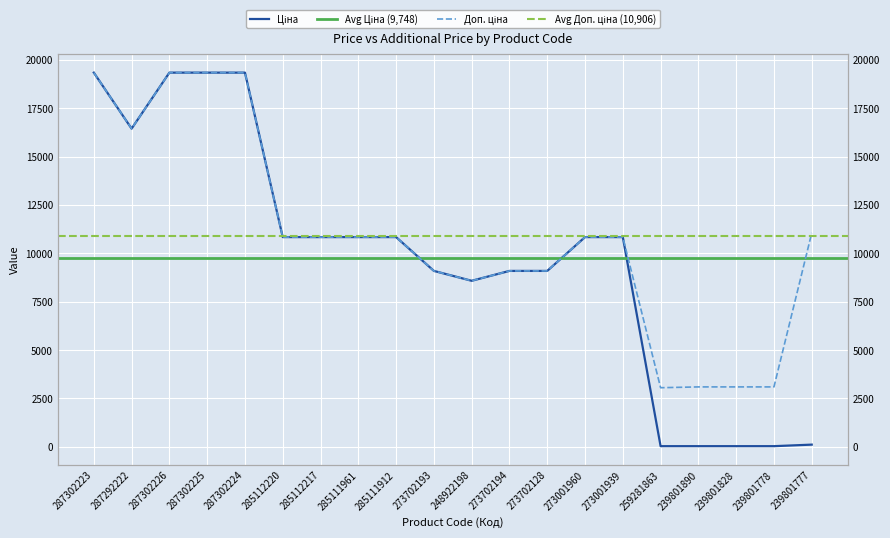

What is the maximum value shown in the chart?

19343.1